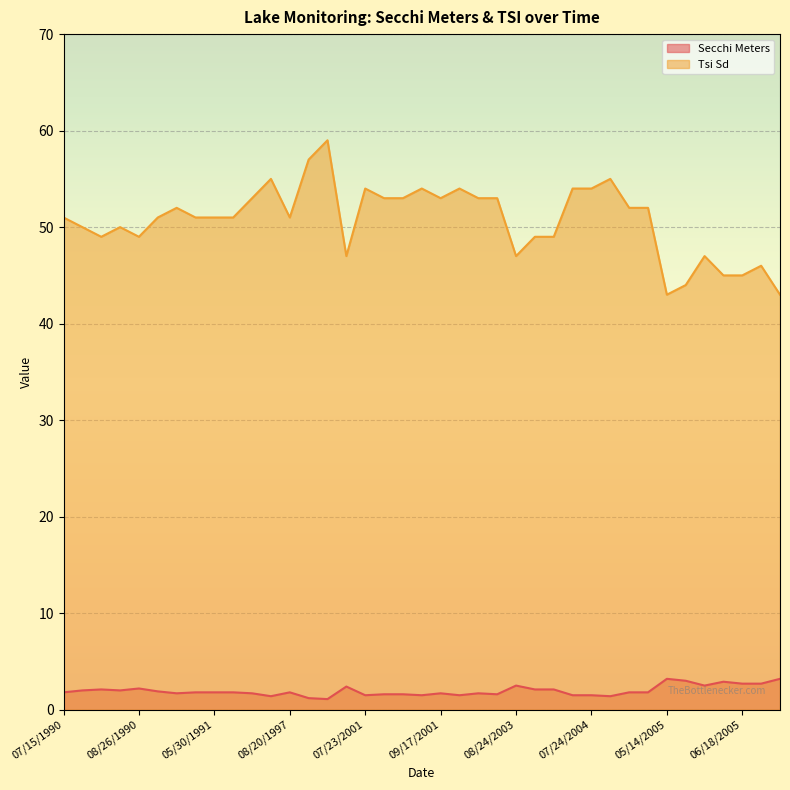

Where is the first local maximum for Secchi Meters?

07/31/1990